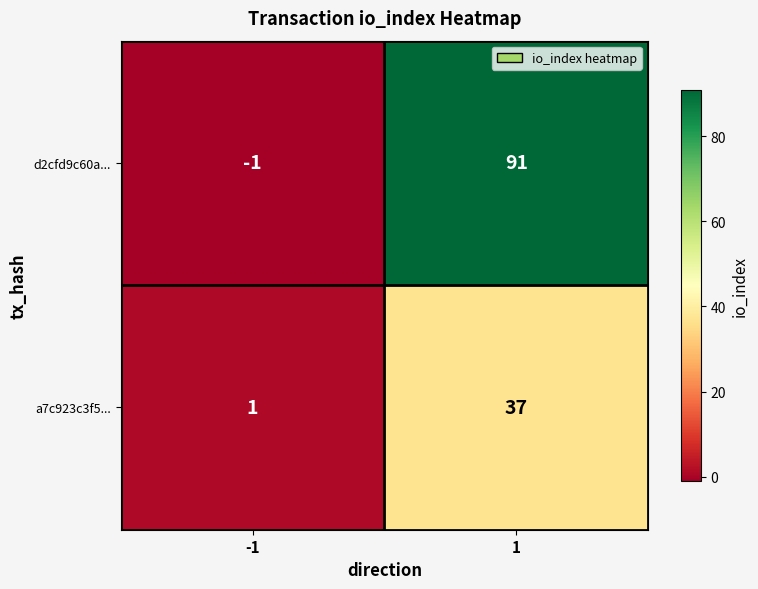

What is the difference between the highest and lowest values at -1?

2